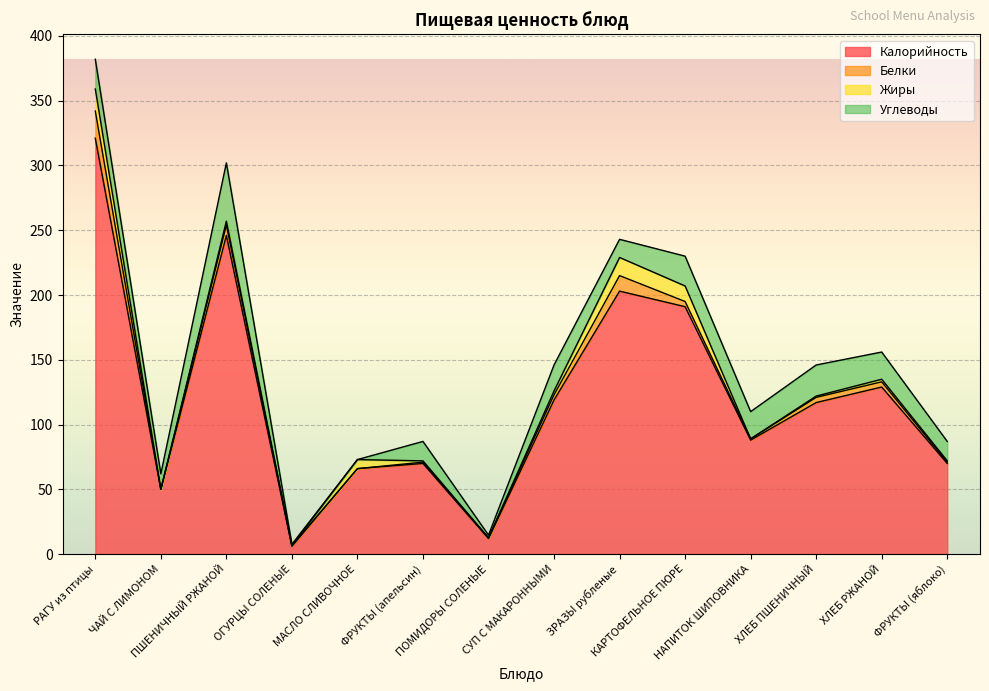

What is the total value across all series at МАСЛО СЛИВОЧНОЕ?

73.0